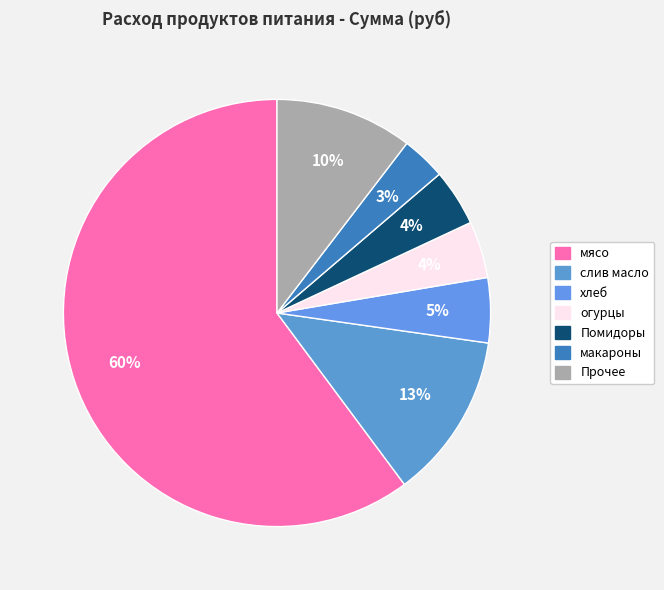

How many slices are in this pie chart?

7